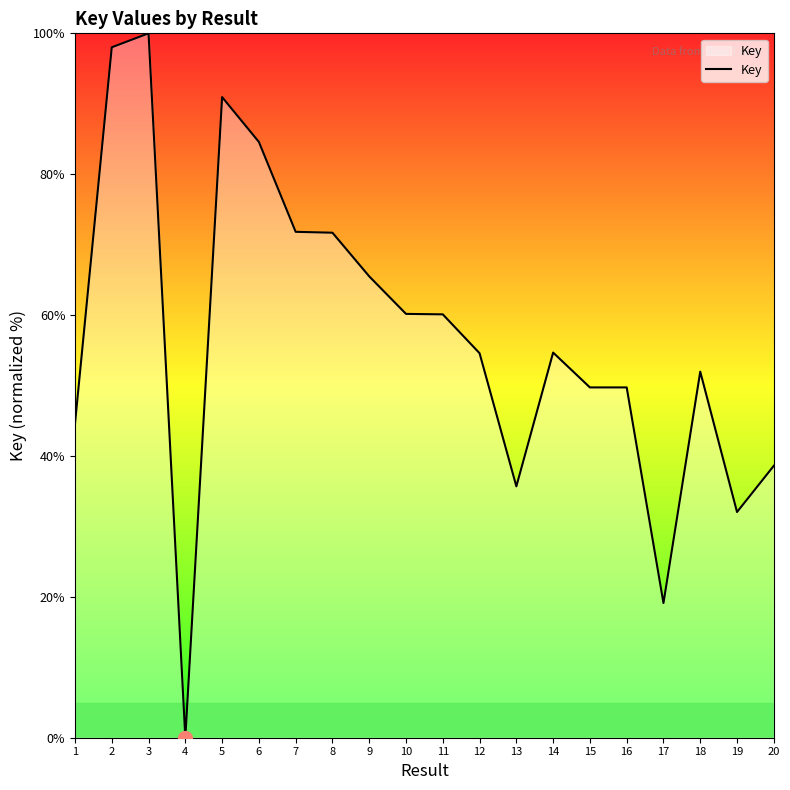

At which category does the data reach its first local valley?

4